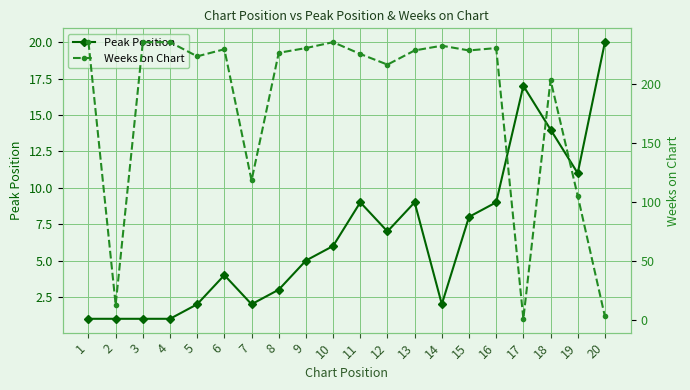

Is it true that Weeks on Chart equals 128 at 14?

False